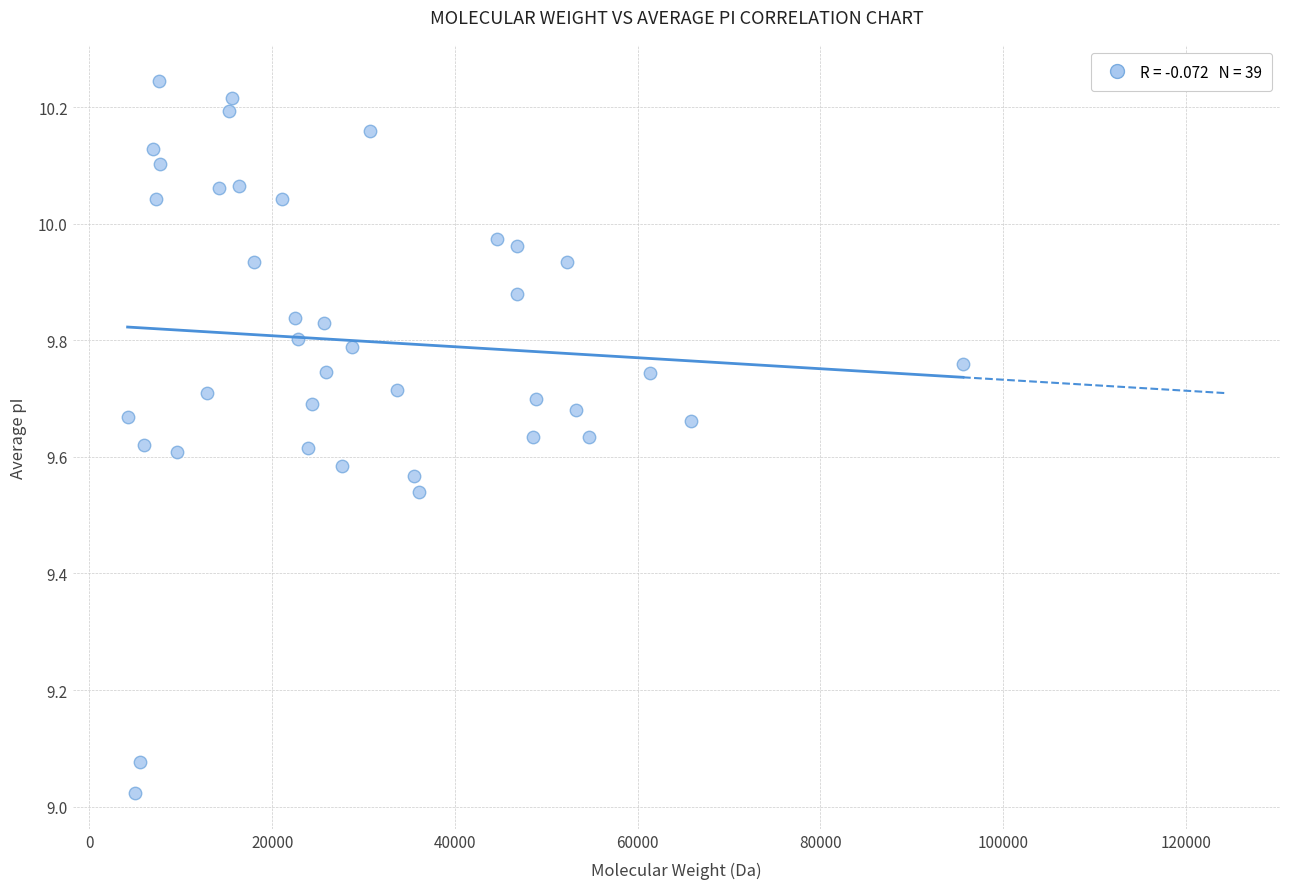

What is the range of Y values (max minus min)?

1.2